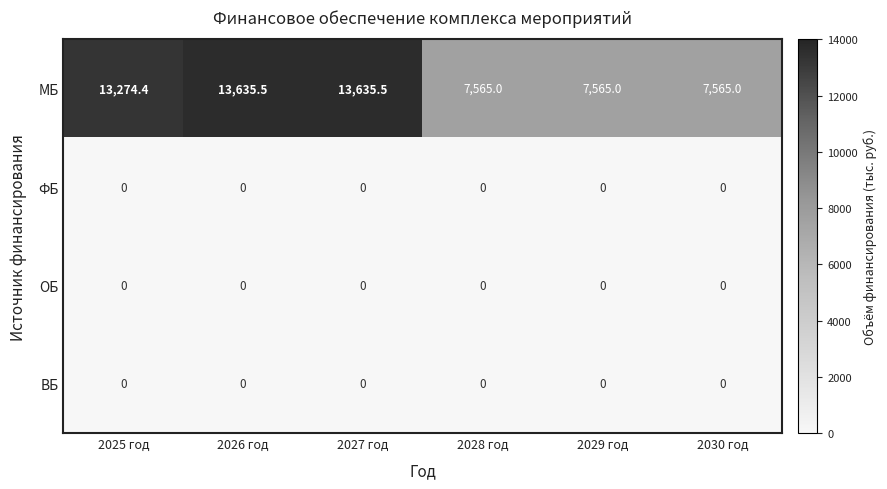

Count the number of categories in the chart.

6